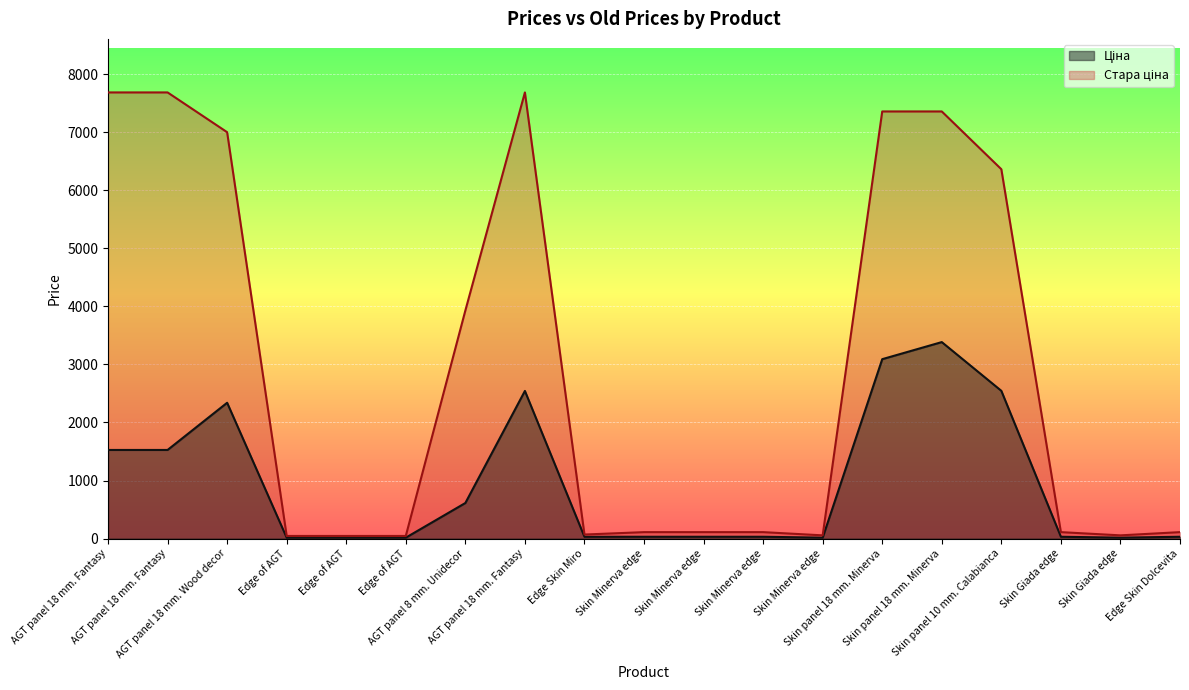

At which label does Ціна reach its peak?

Skin panel 18 mm. Minerva